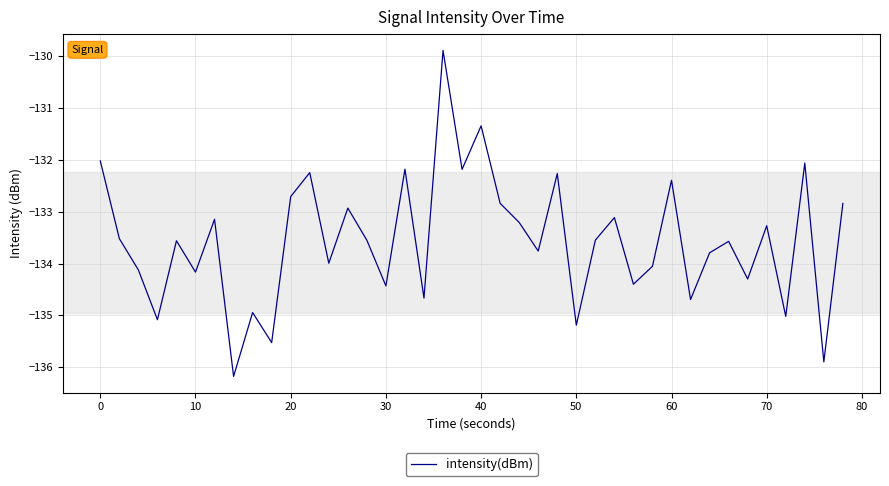

What is the difference between the second highest and second lowest values?

4.5